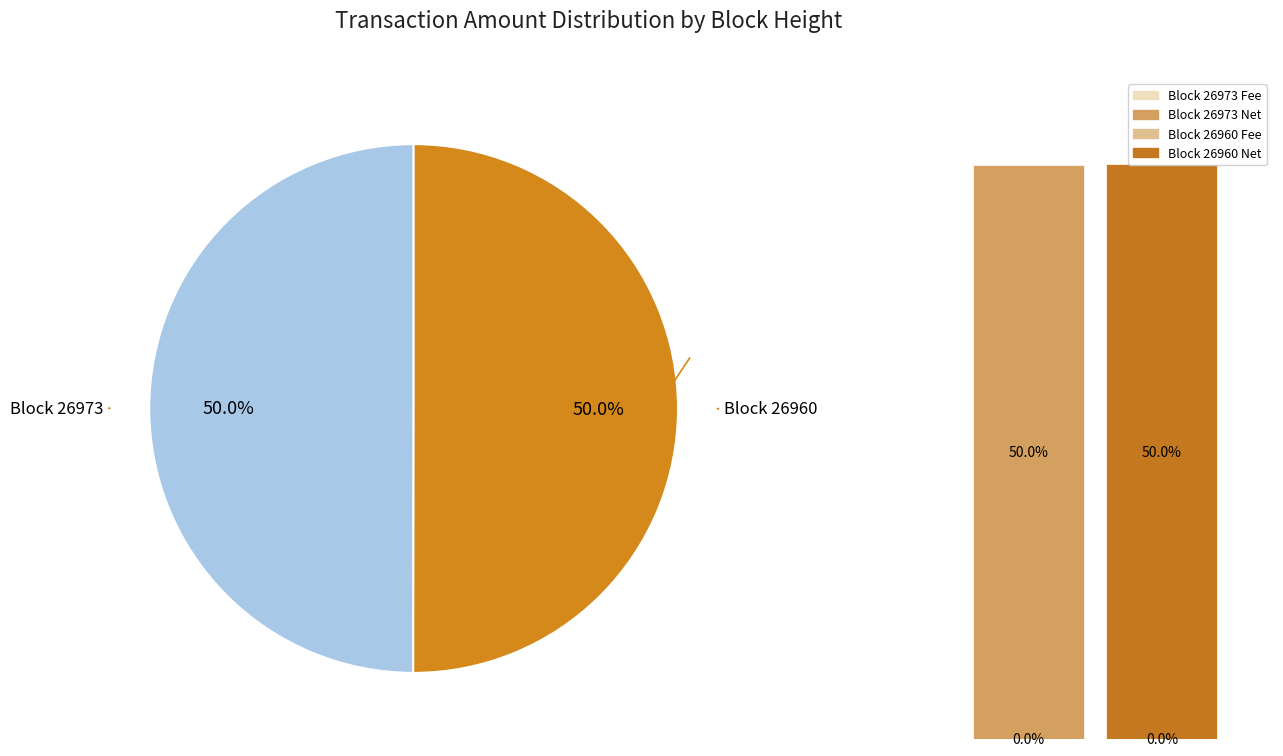

To the nearest percent, what is the combined percentage of 26960 and 26973?

100%